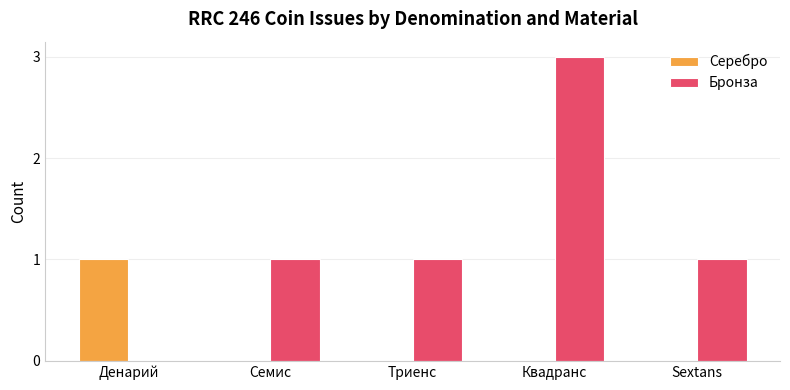

Which series changed the most between Денарий and Квадранс?

Бронза